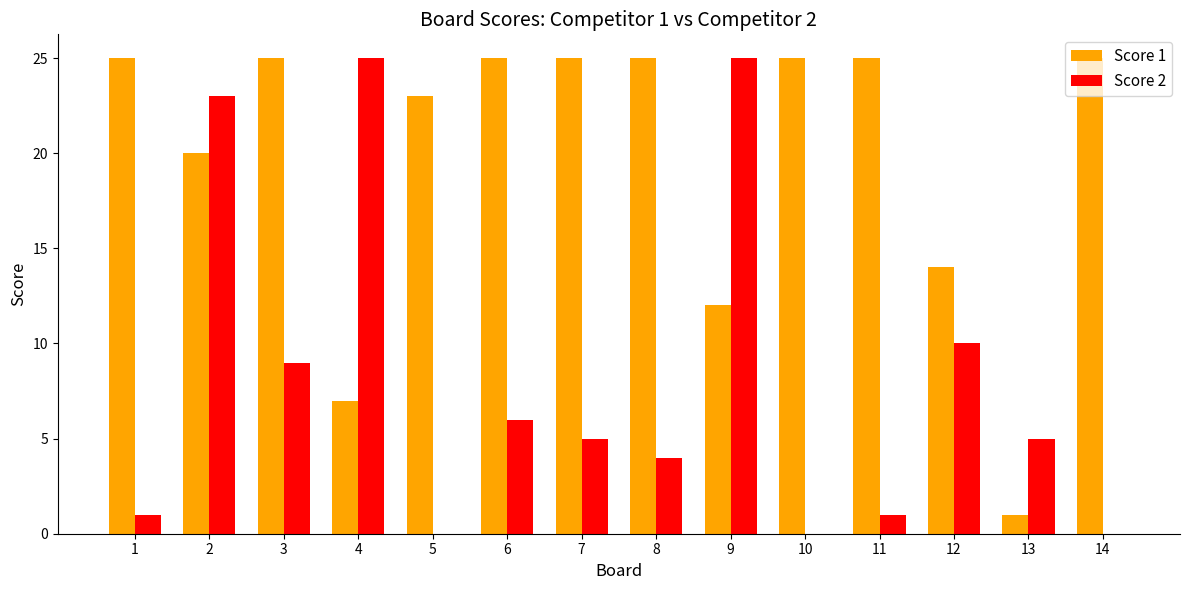

At which label is Score 2 closest to 12?

12